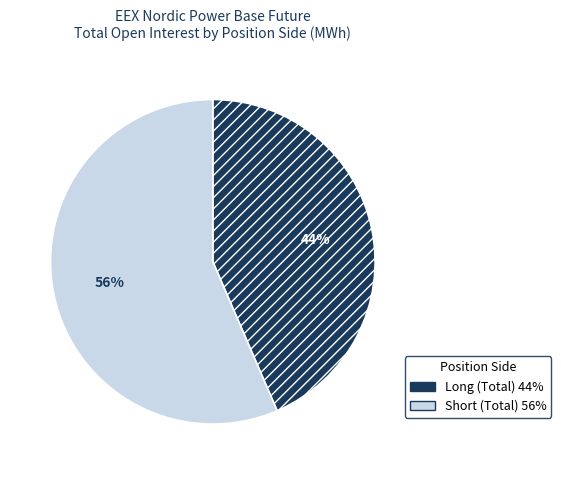

How many slices are in this pie chart?

2